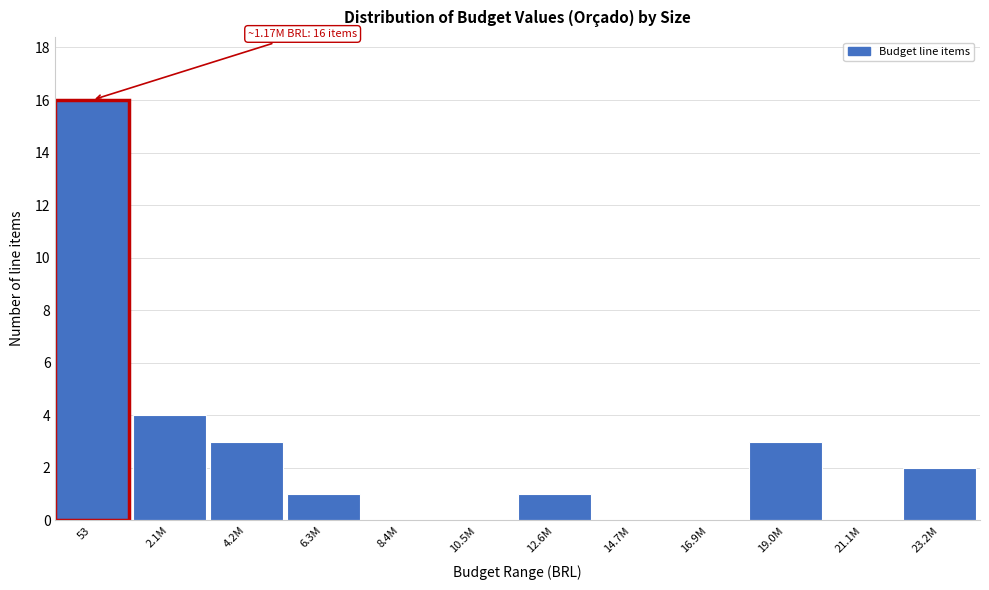

Reading left to right, extract all data points from this chart.

53=16	2.1M=4	4.2M=3	6.3M=1	8.4M=0	10.5M=0	12.6M=1	14.7M=0	16.9M=0	19.0M=3	21.1M=0	23.2M=2